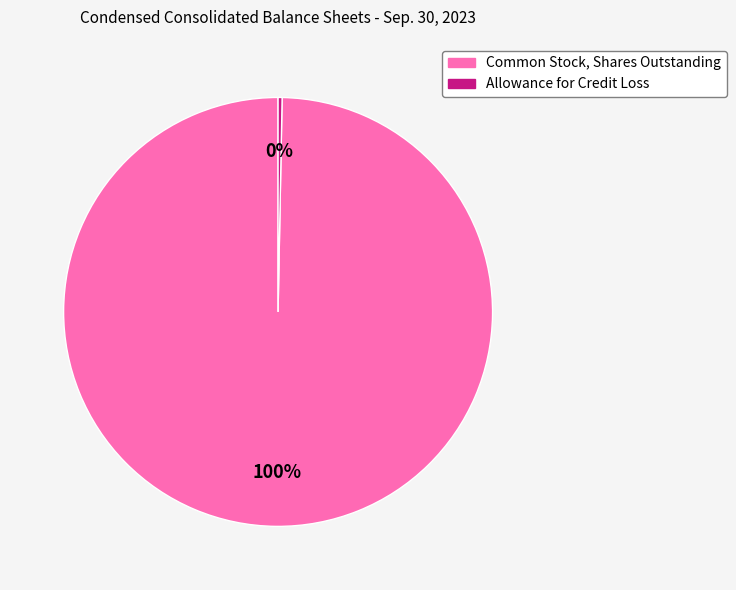

Approximately how many times larger is the value at Common Stock, Shares Outstanding compared to Allowance for Credit Loss?

332.5